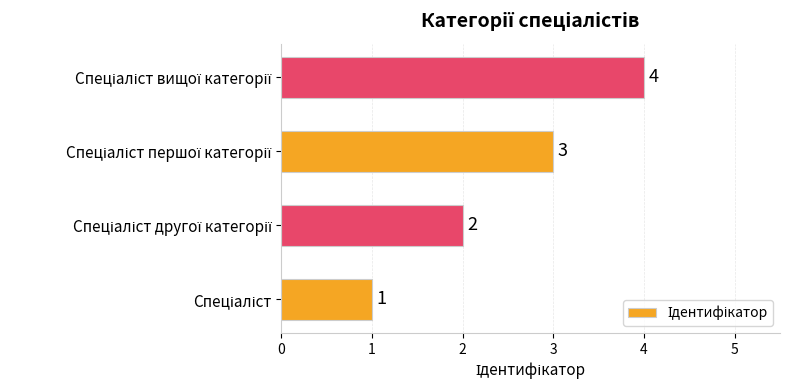

What is the maximum value shown in the chart?

4